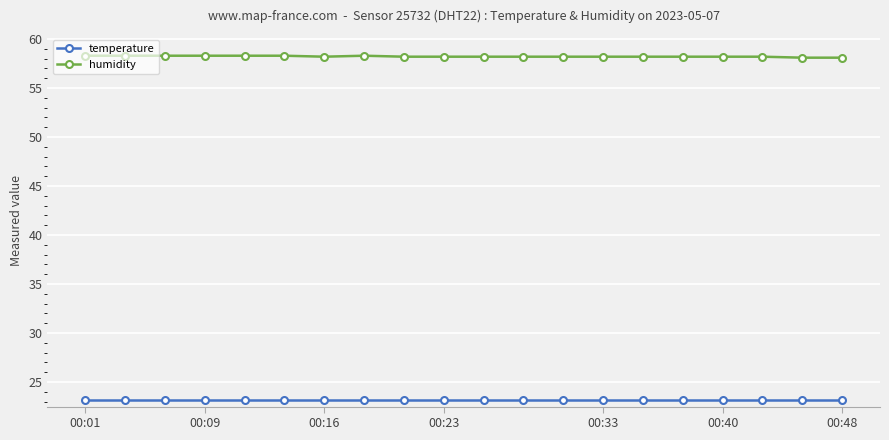

Which series has the largest total across all categories?

humidity